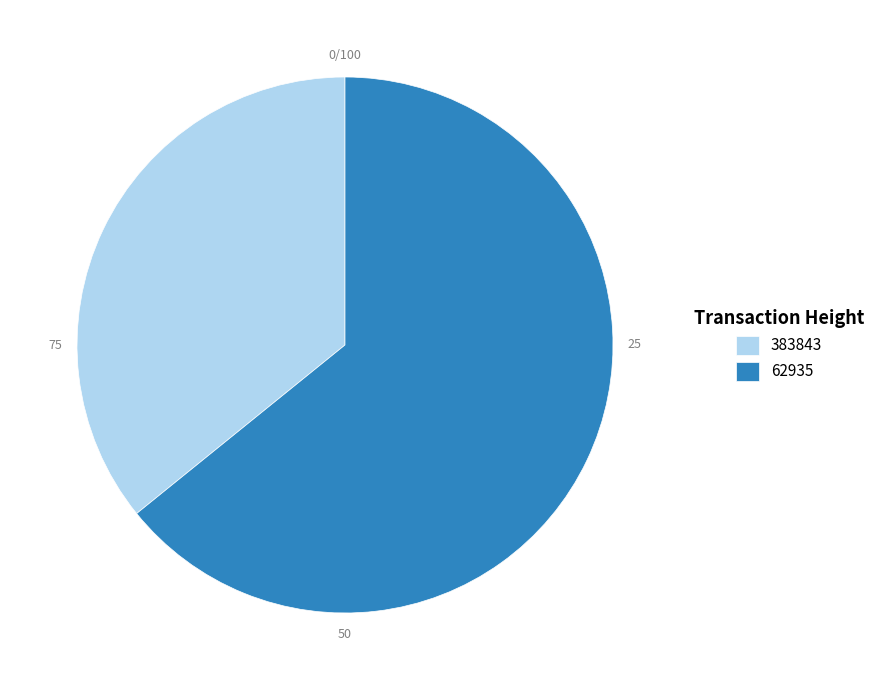

Which category has the smallest portion of the pie?

383843